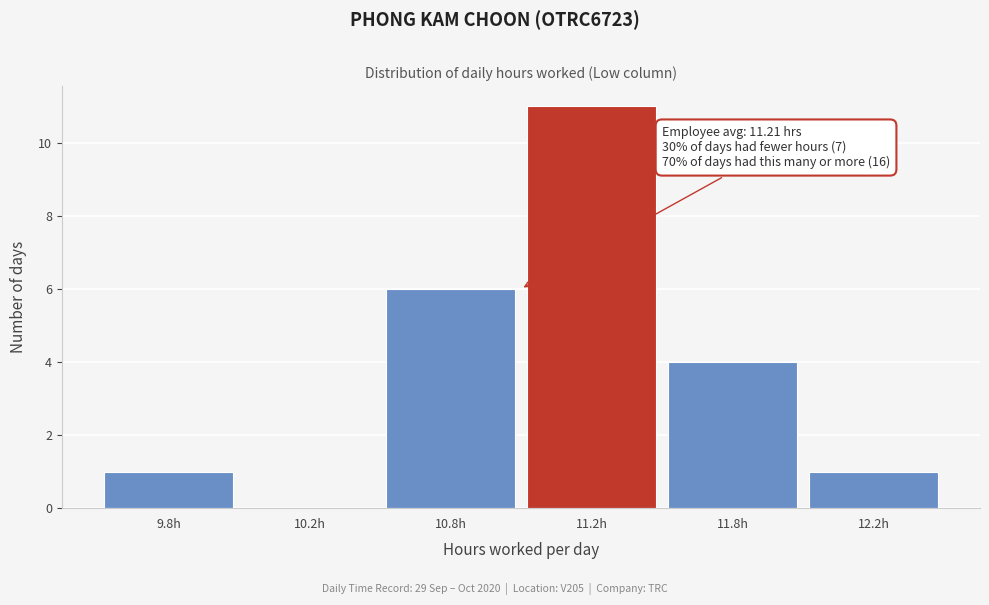

Reading right to left, list all the values displayed in this chart.

12.2h=1	11.8h=4	11.2h=11	10.8h=6	10.2h=0	9.8h=1